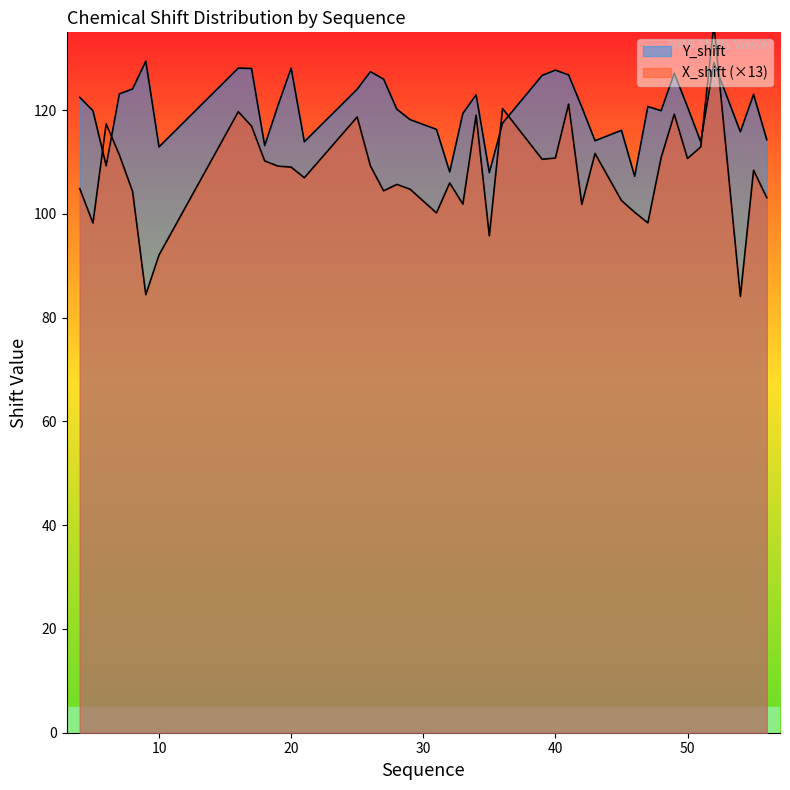

Which series changed the most between 25 and 36?

Y_shift